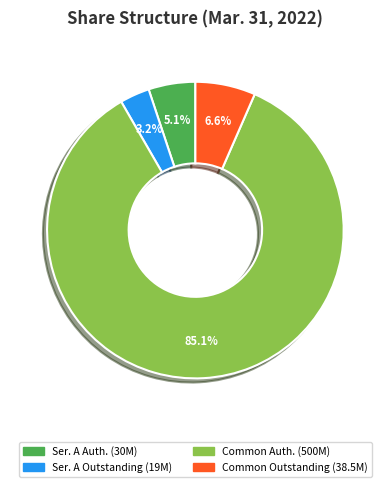

What is the largest slice in the pie chart?

Common Auth. (500M)